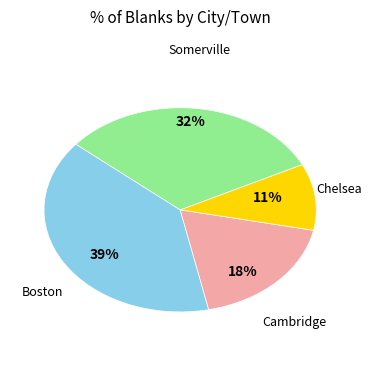

Does any single category account for the majority?

No